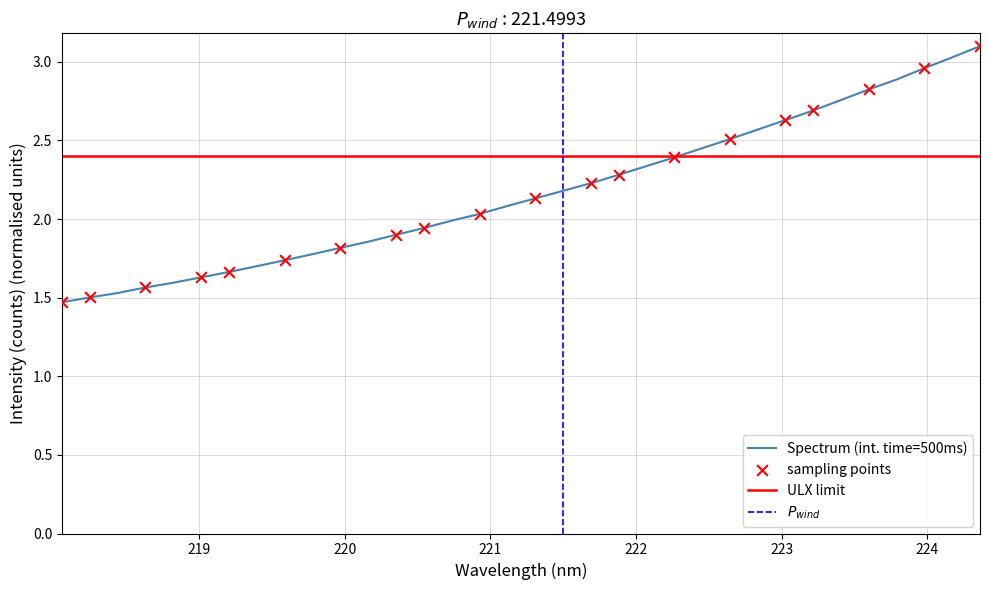

What is the maximum value for Spectrum (int. time=500ms)?

3.1